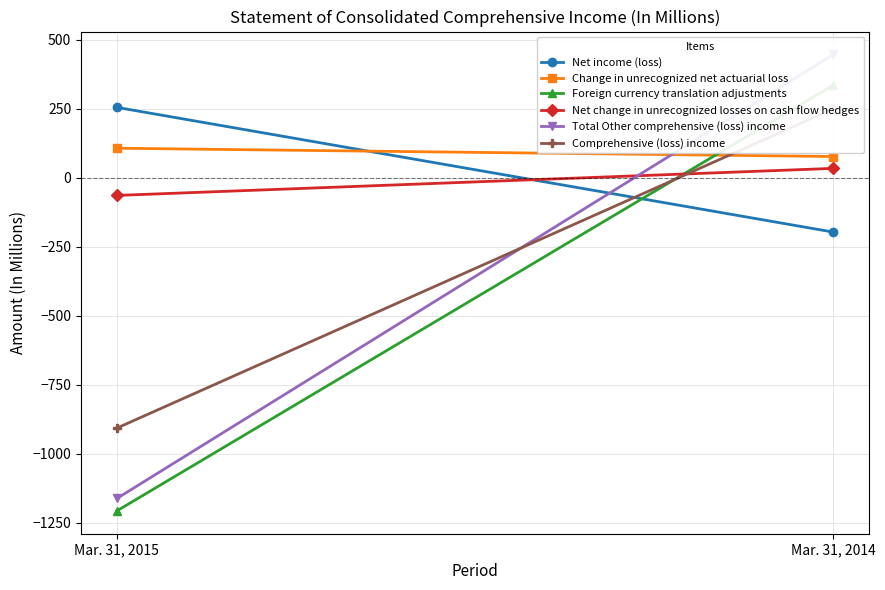

Reading left to right, list all the values displayed in this chart.

Net income (loss): 255	-197
Change in unrecognized net actuarial loss: 107	77
Foreign currency translation adjustments: -1207	336
Net change in unrecognized losses on cash flow hedges: -64	34
Total Other comprehensive (loss) income: -1162	447
Comprehensive (loss) income: -907	250